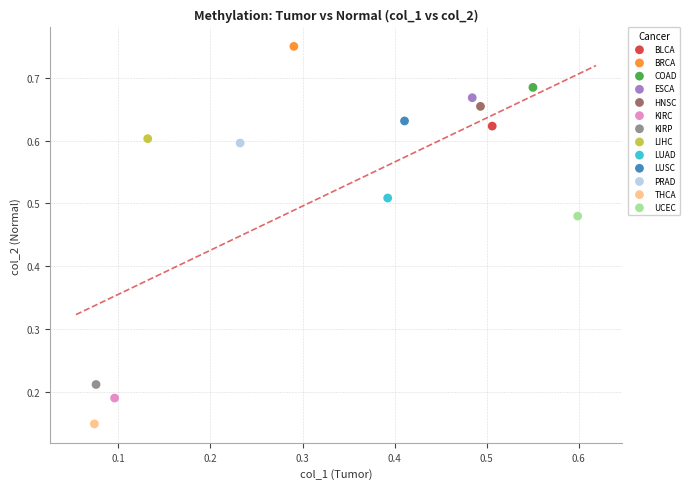

What are all the series names shown in the legend?

BLCA, BRCA, COAD, ESCA, HNSC, KIRC, KIRP, LIHC, LUAD, LUSC, PRAD, THCA, UCEC